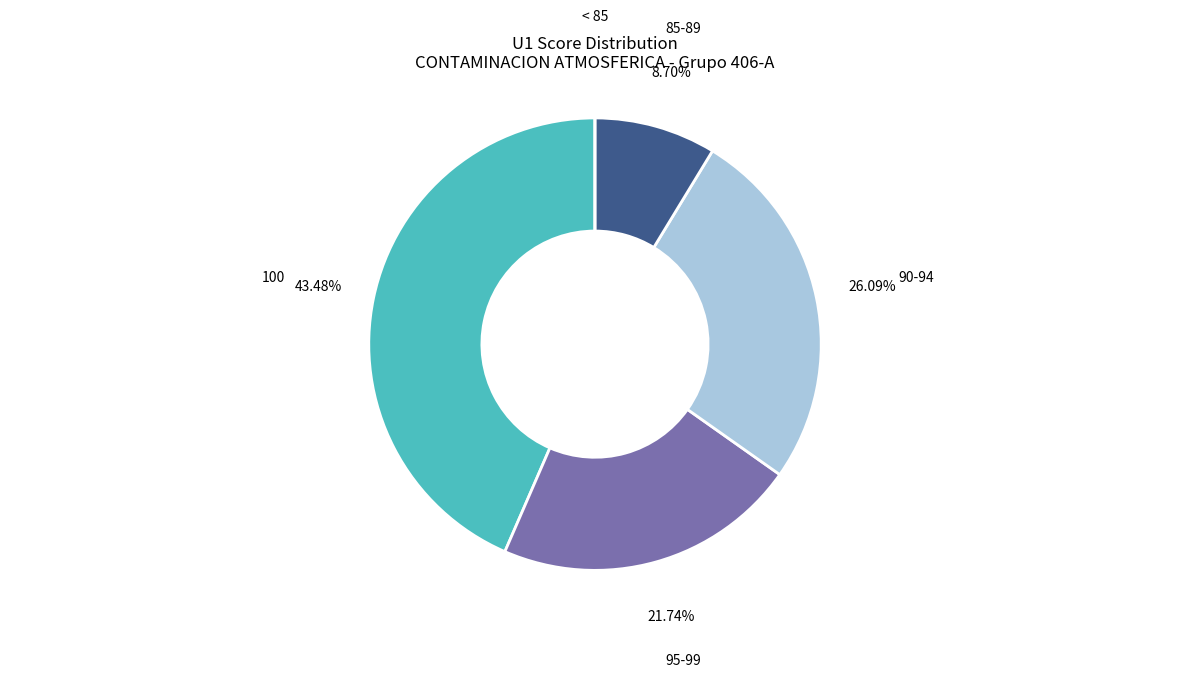

Is there any slice that represents more than half of the pie?

No